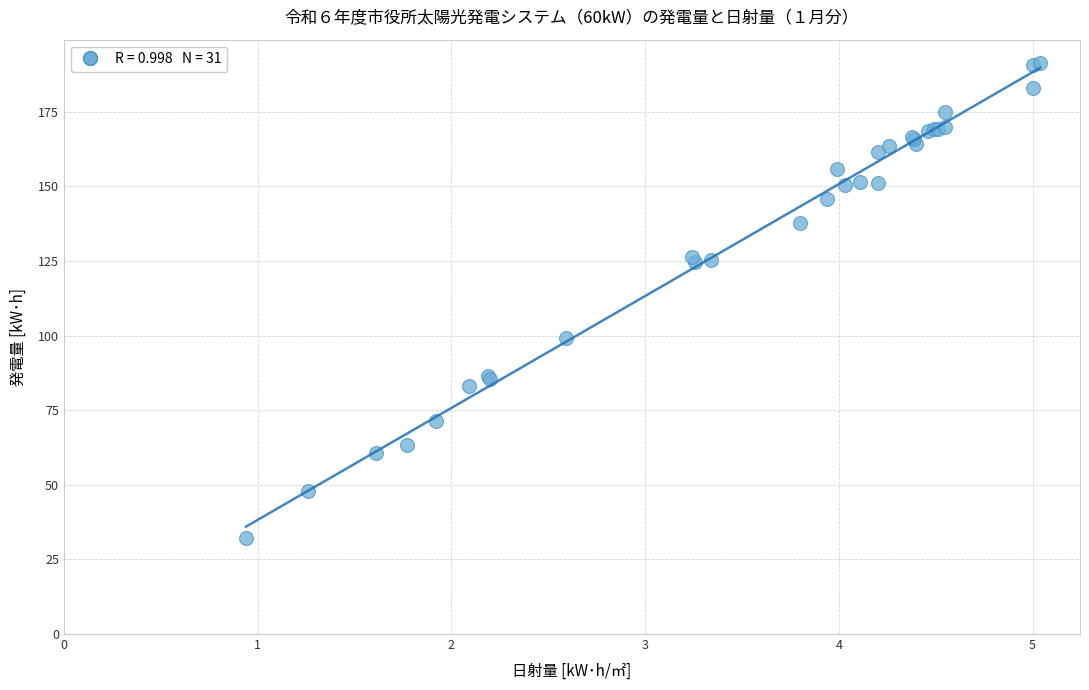

What Y value in the scatter plot is closest to 111?

99.3